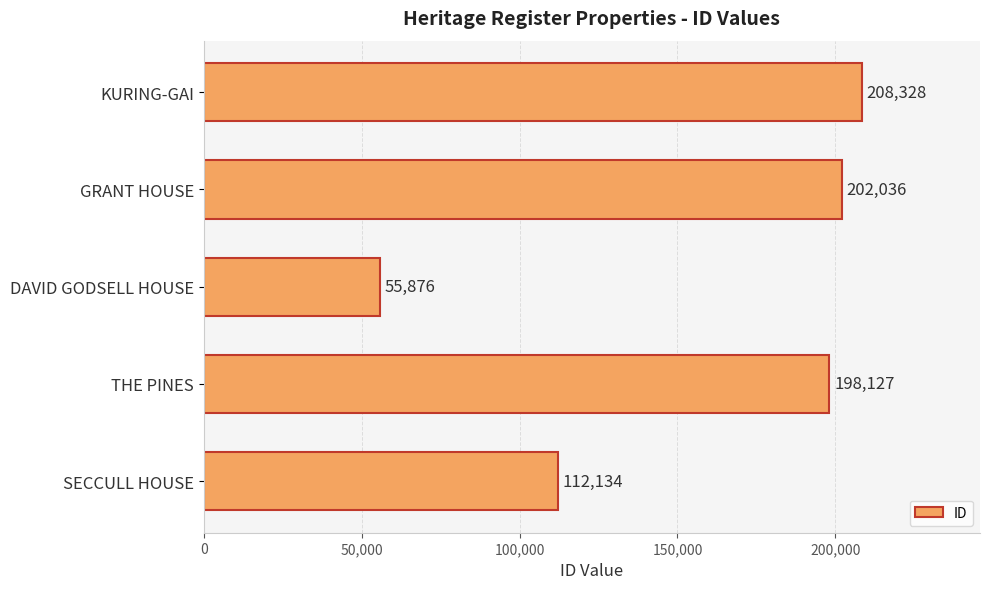

Reading bottom to top, extract all data points from this chart.

112134	198127	55876	202036	208328